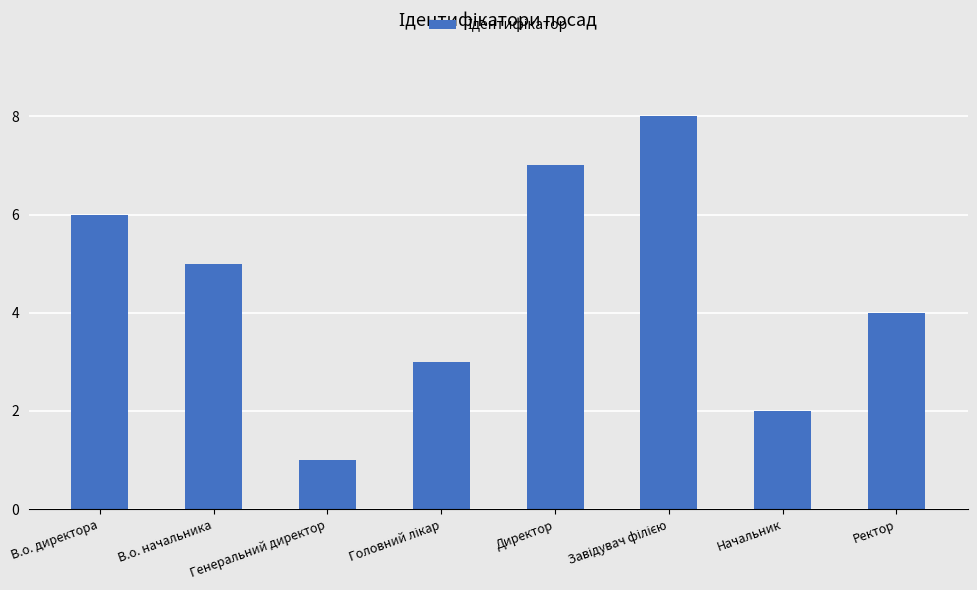

How many values are between 3 and 7?

5